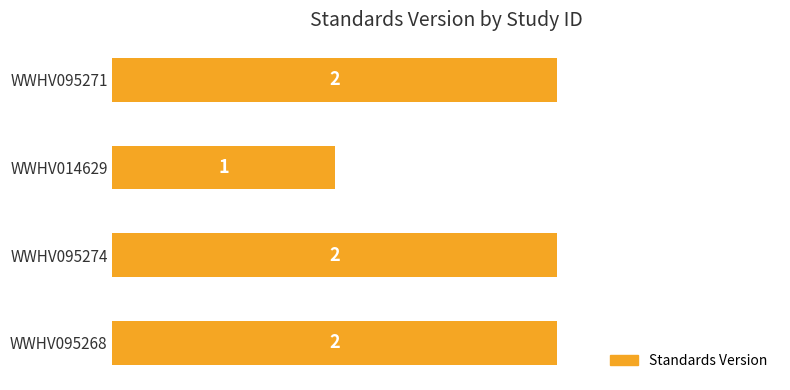

True or false: the data shows 3 at WWHV095271.

False